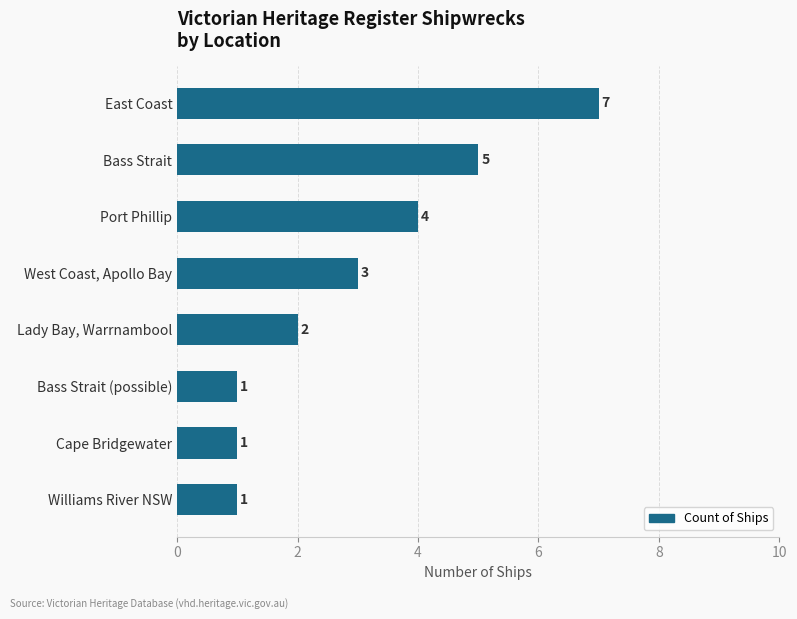

True or false: the data shows 5 at Bass Strait.

True